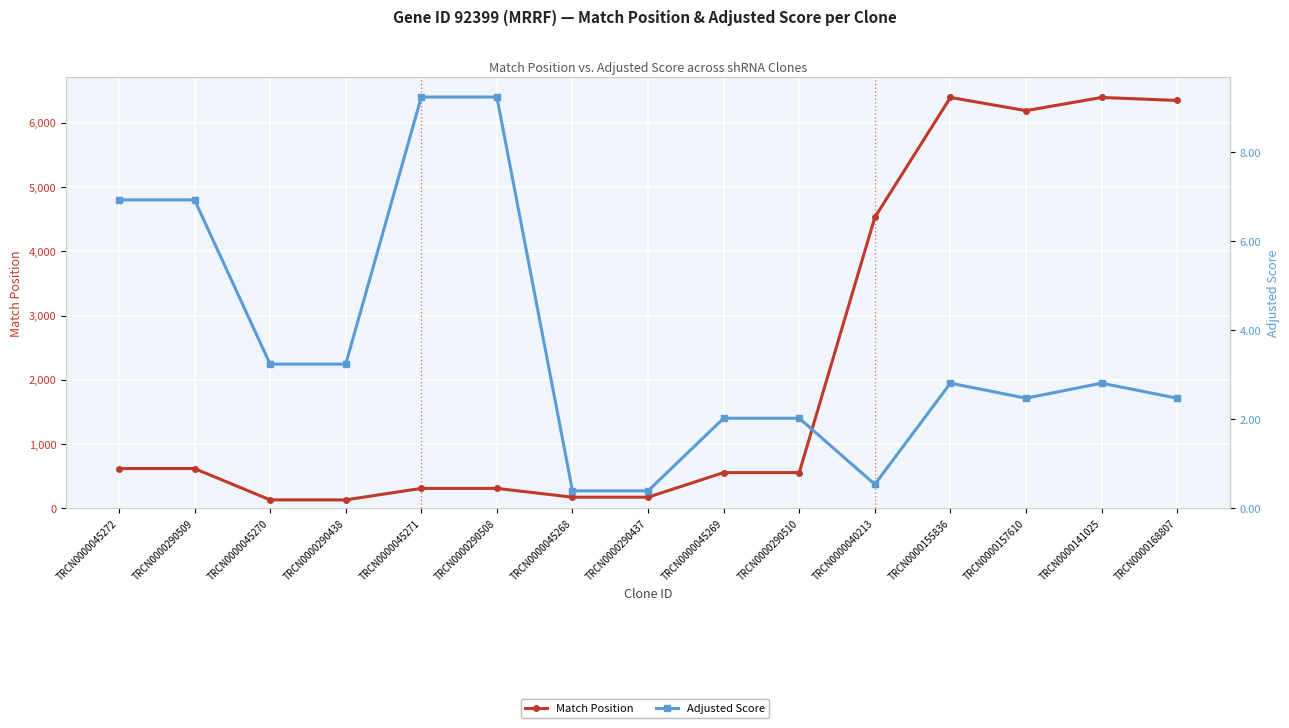

What is the sum of the Adjusted Score values at TRCN0000045271 and TRCN0000045268?

9.6